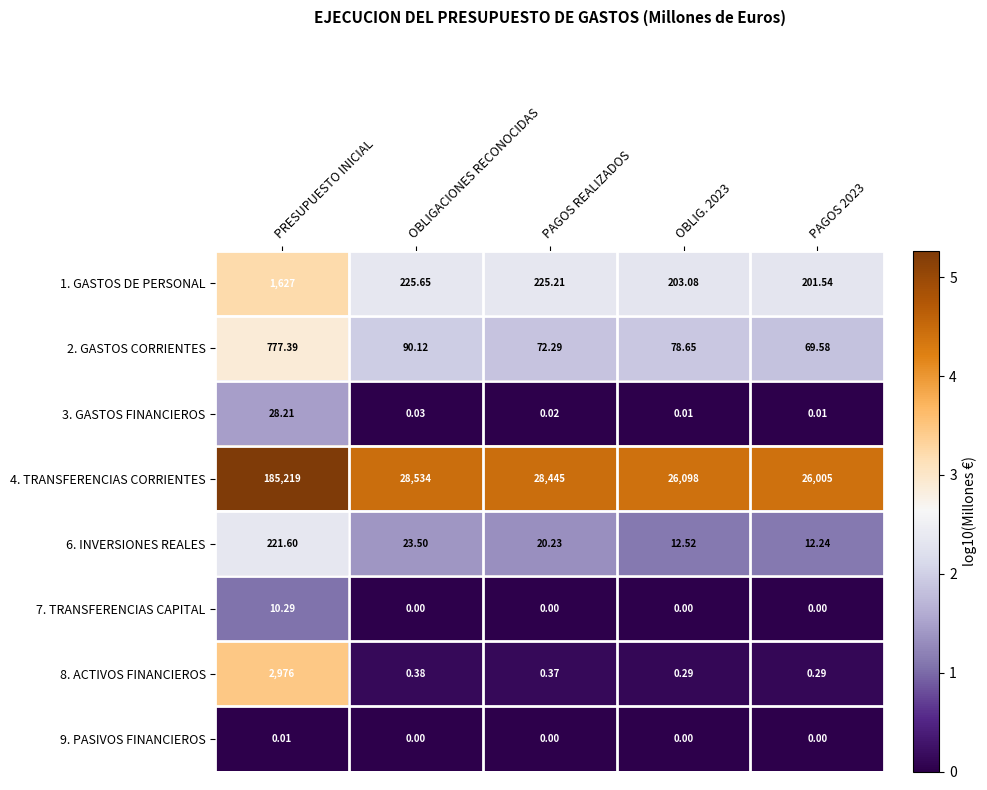

What is the spread (max minus min) of values at PAGOS 2023?

26005.0